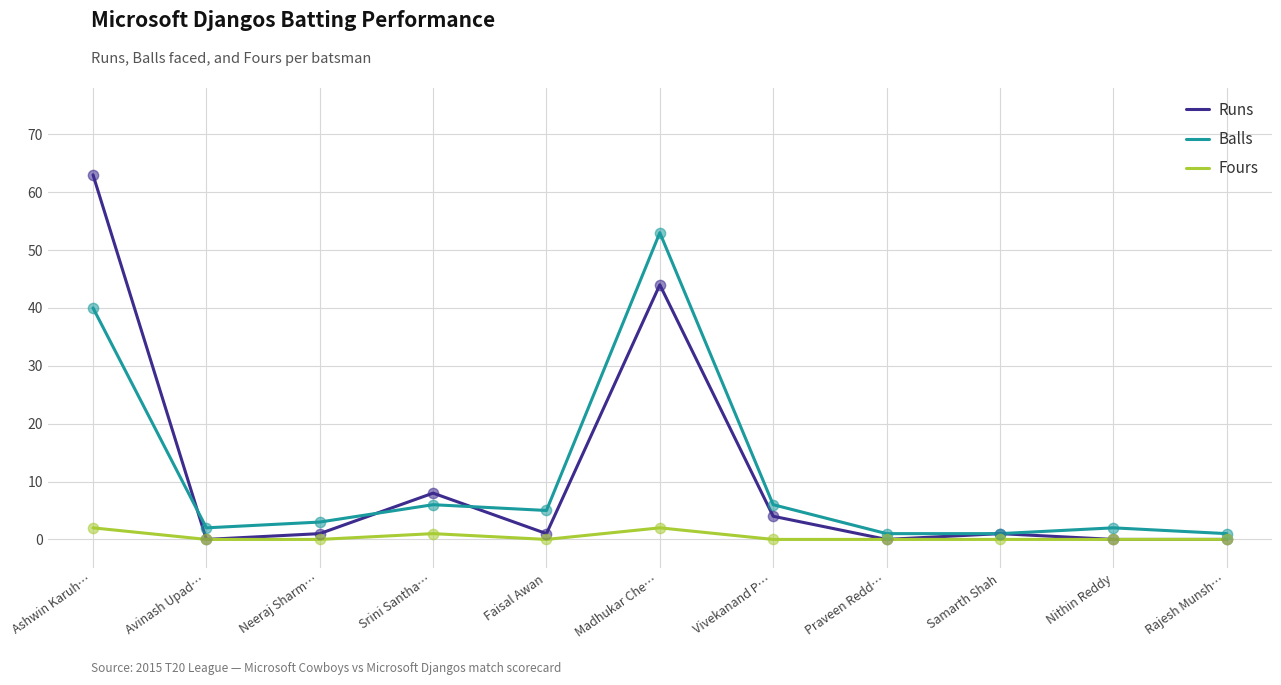

Is the value of Runs at Nithin Reddy greater than the value of Balls at Srini Santha…?

No